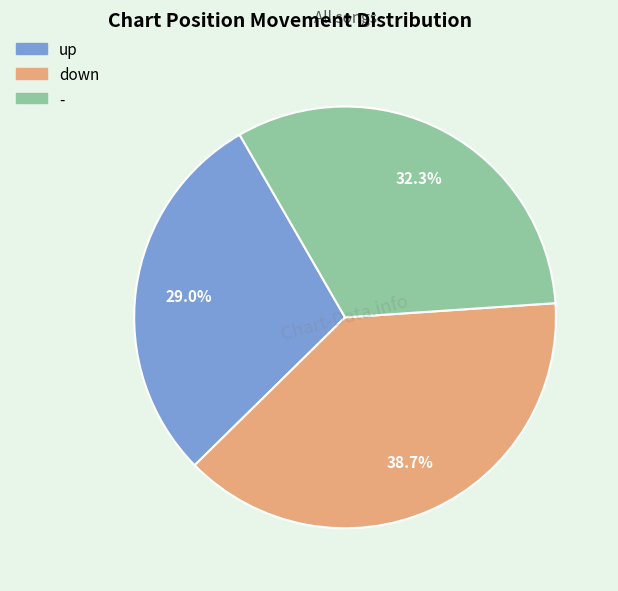

Is there a majority slice in this chart?

No